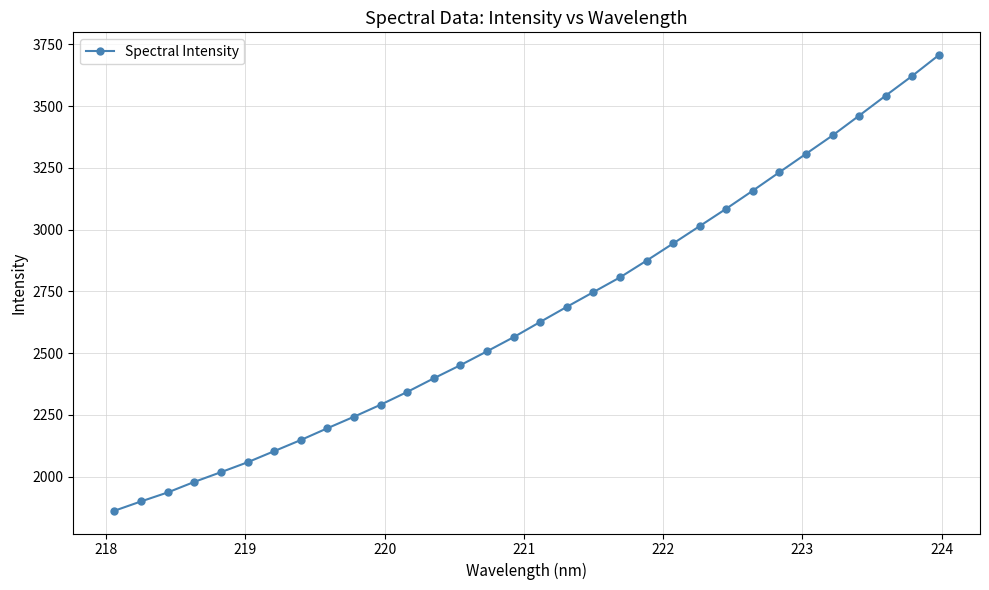

What is the difference between the maximum and second lowest values?

1806.9